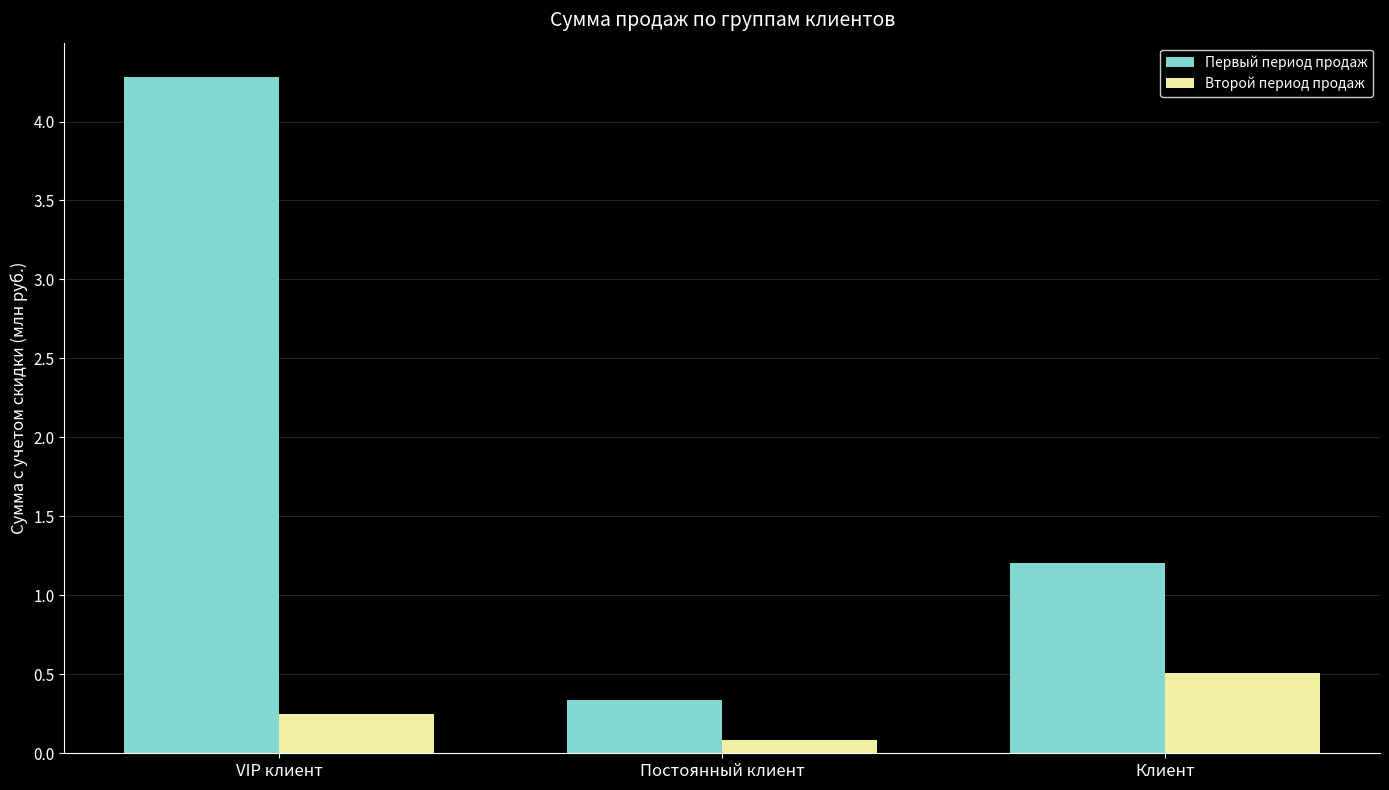

List the series in order of their peak value, lowest first.

Второй период продаж, Первый период продаж